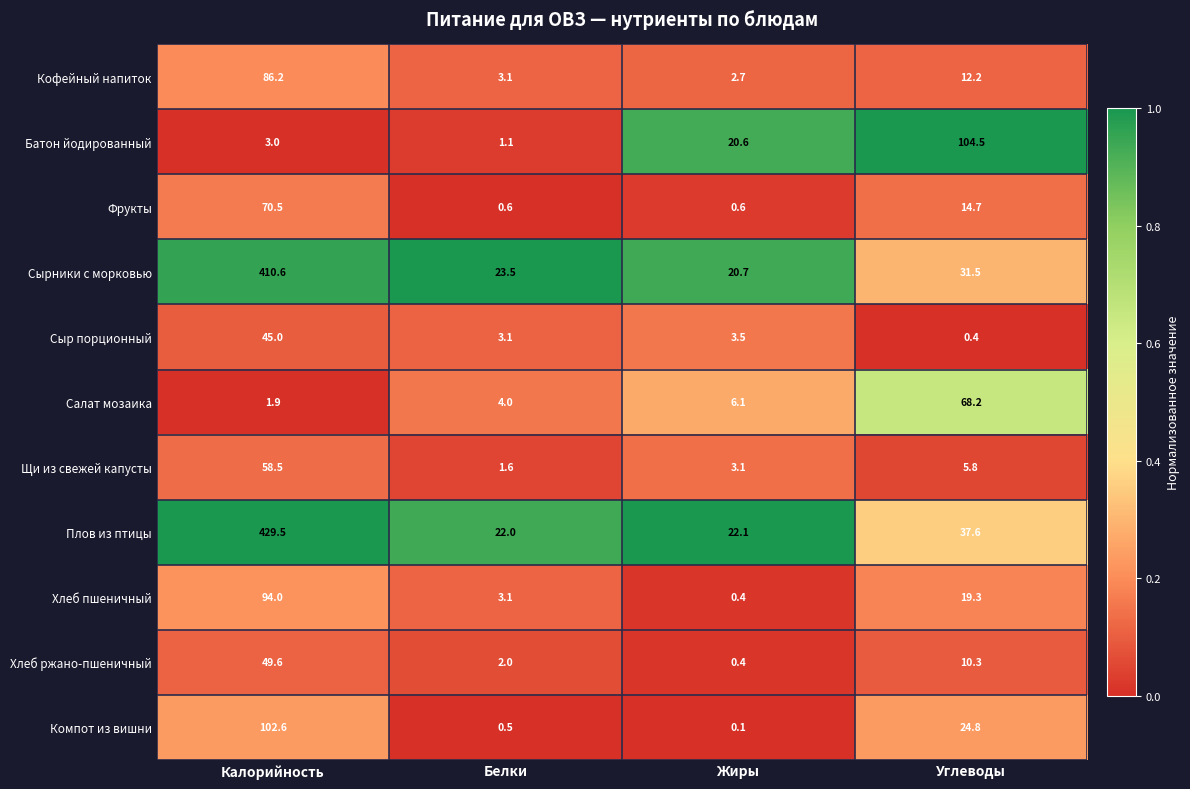

Which category has the highest value across all series?

Калорийность